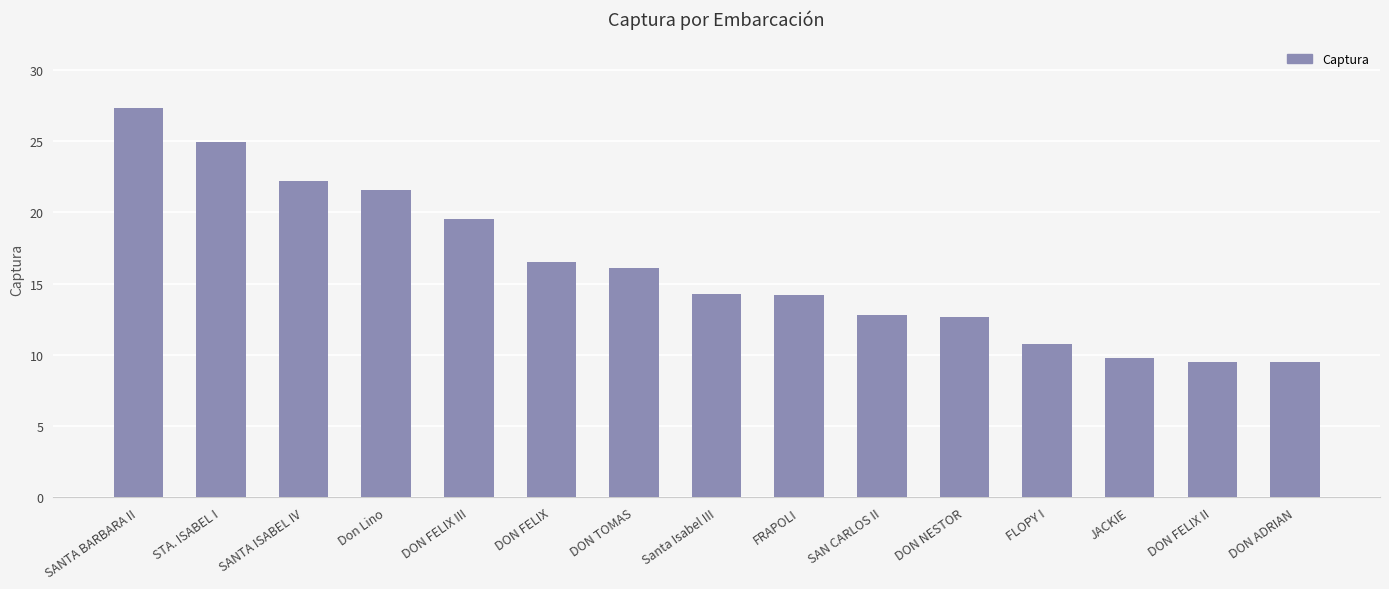

How many values exceed 14?

9